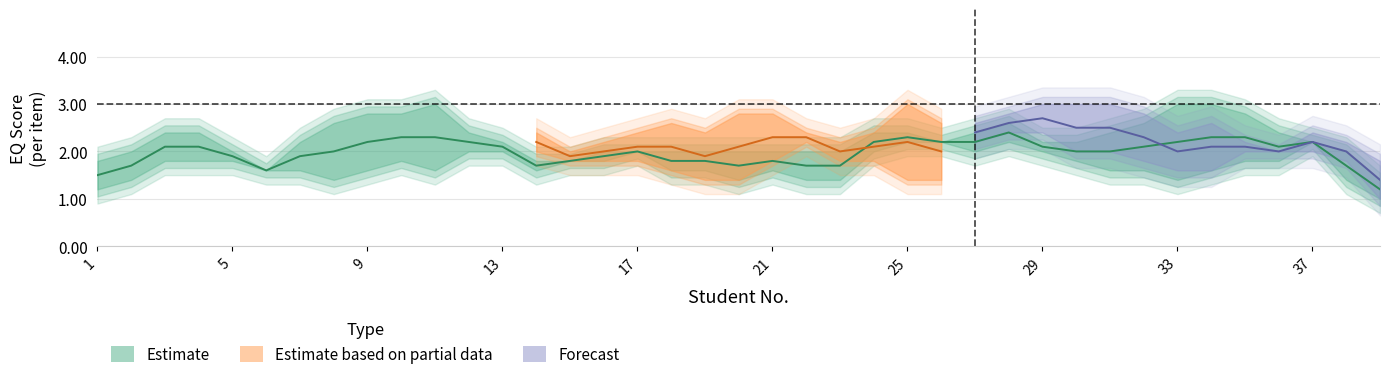

At how many categories does at least one series exceed 3?

17